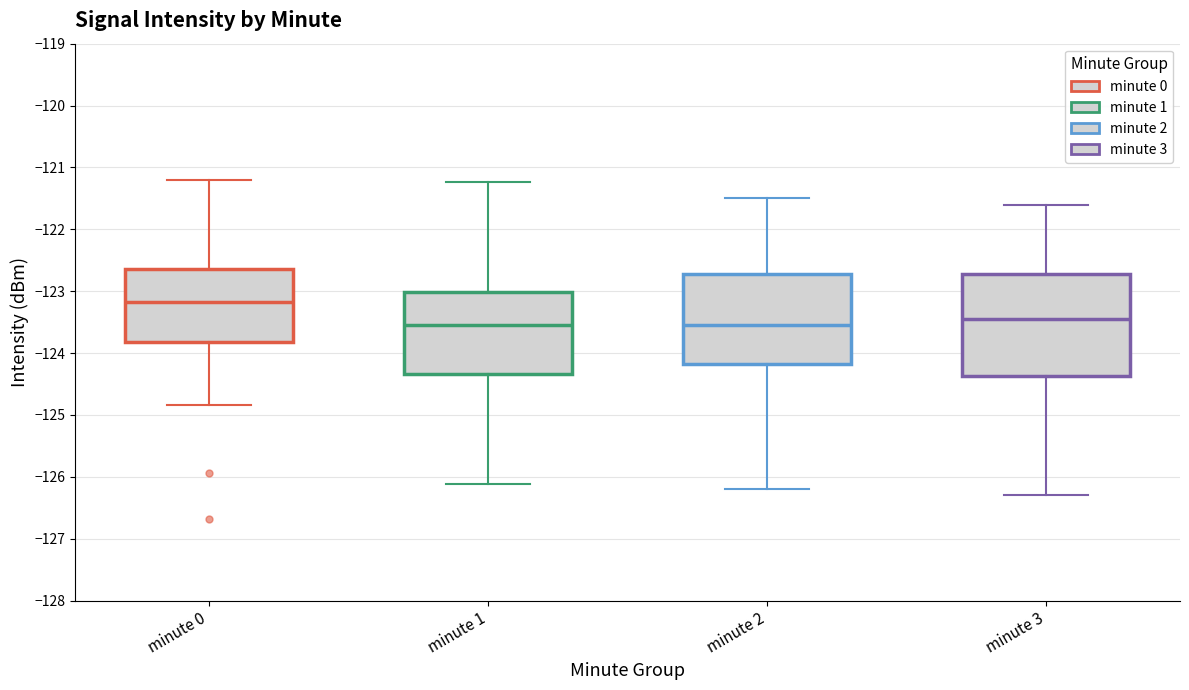

Reading left to right, read every box against the y-axis: the position of its median line, the range the box covers, and the ends of its whiskers. The values are not printed on the chart, so give them approximately, as read against the axis.

minute 0: median -123.2, box -123.8 to -122.6, whiskers -124.8 to -121.2
minute 1: median -123.5, box -124.3 to -123.0, whiskers -126.1 to -121.2
minute 2: median -123.5, box -124.2 to -122.7, whiskers -126.2 to -121.5
minute 3: median -123.4, box -124.4 to -122.7, whiskers -126.3 to -121.6